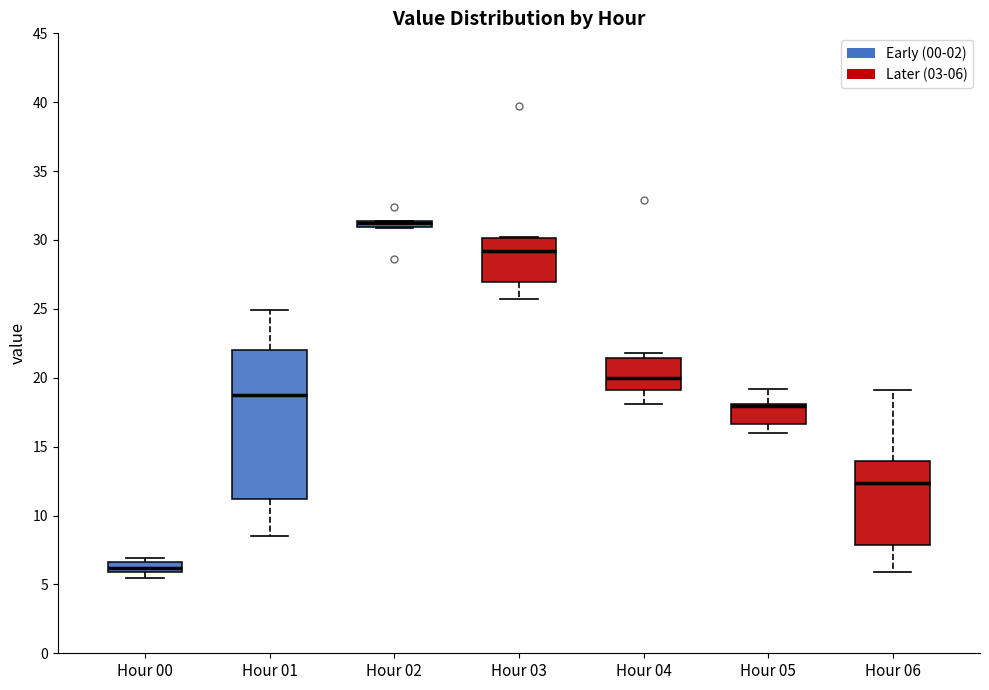

Where is the upper edge of the box for Hour 05 on the y-axis? The values are not printed on the chart, so give them approximately, as read against the axis.

18.0